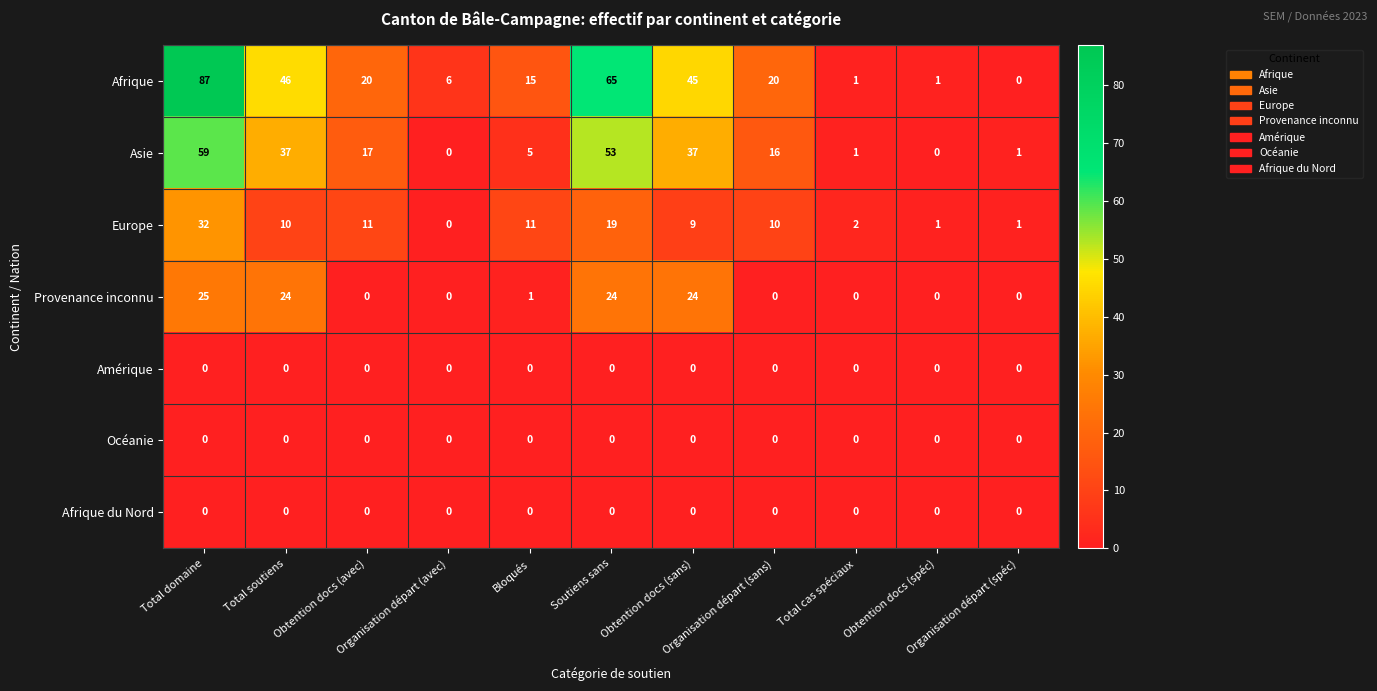

Which series has the largest total across all categories?

Afrique